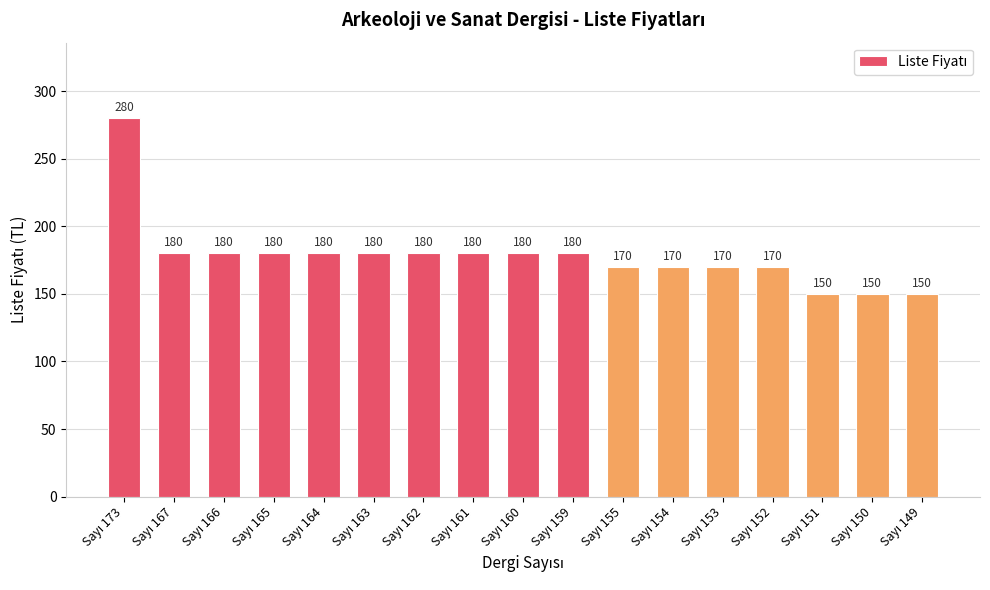

What is the difference between the maximum and minimum values?

130